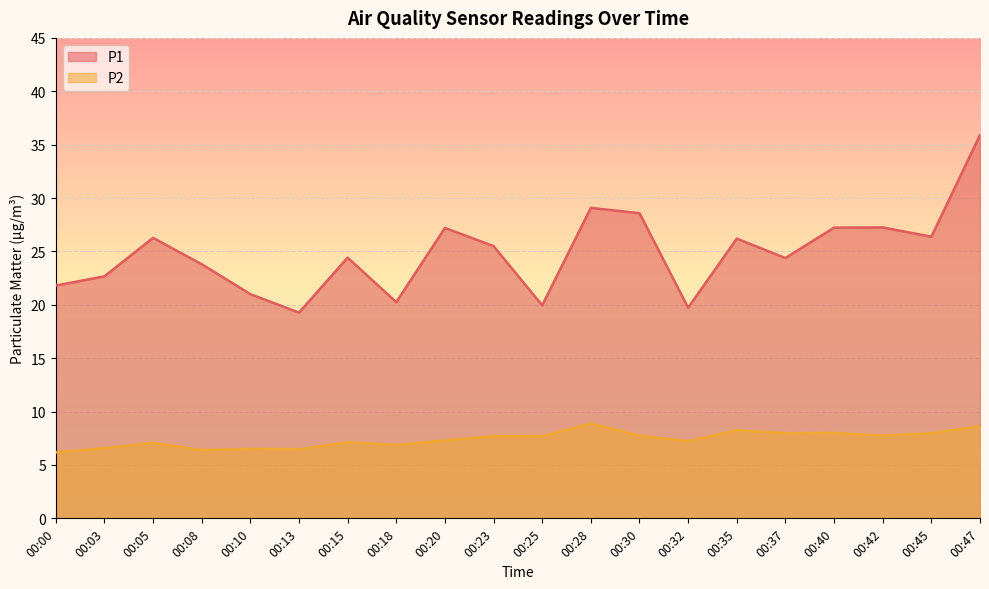

At which label does P2 reach its peak?

00:28